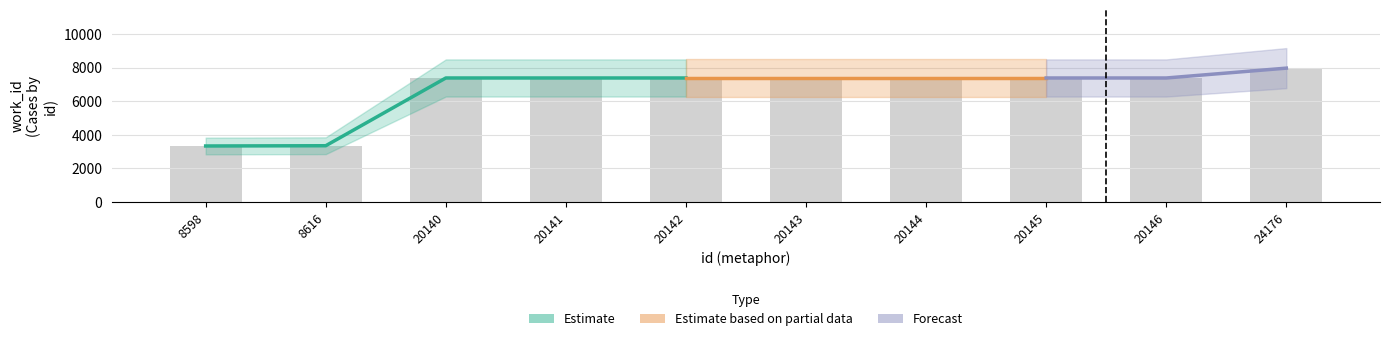

What is the difference between the values at 20146 and 24176?

587